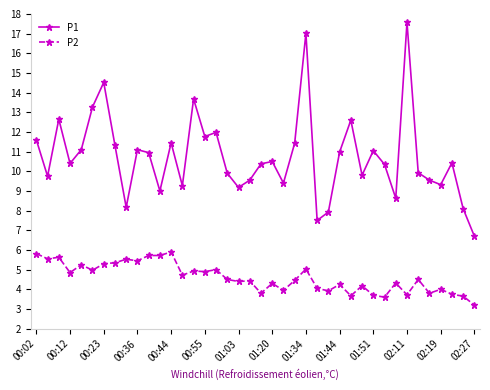

Which series has the largest total across all categories?

P1